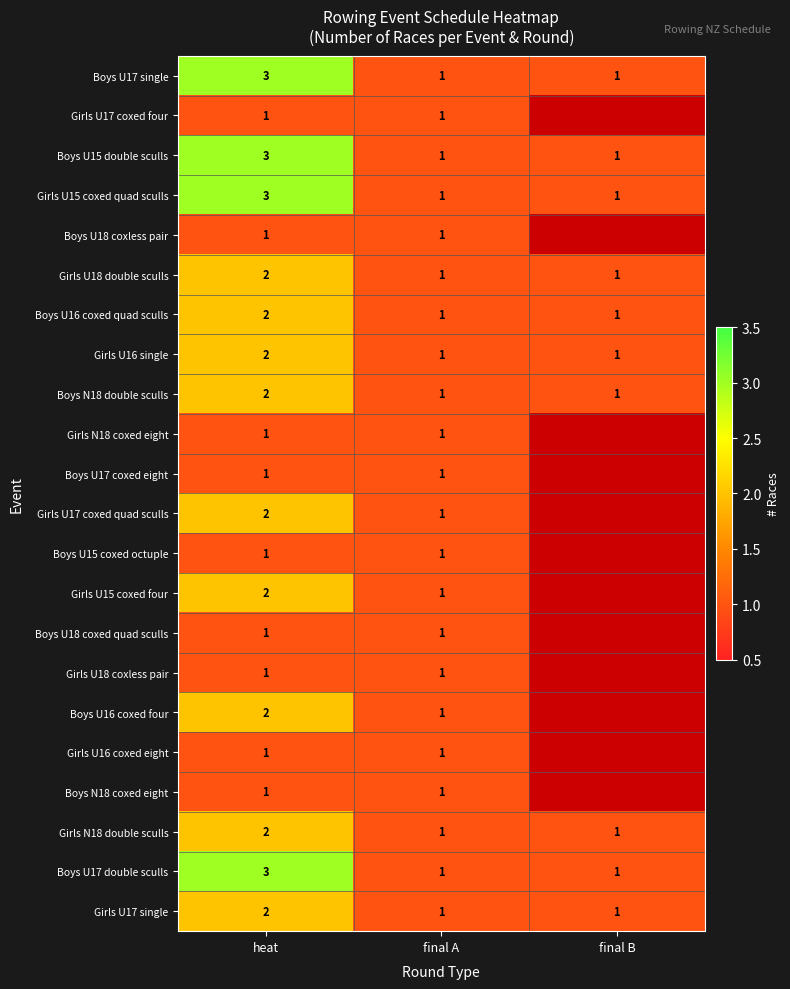

How many series are shown in this chart?

22